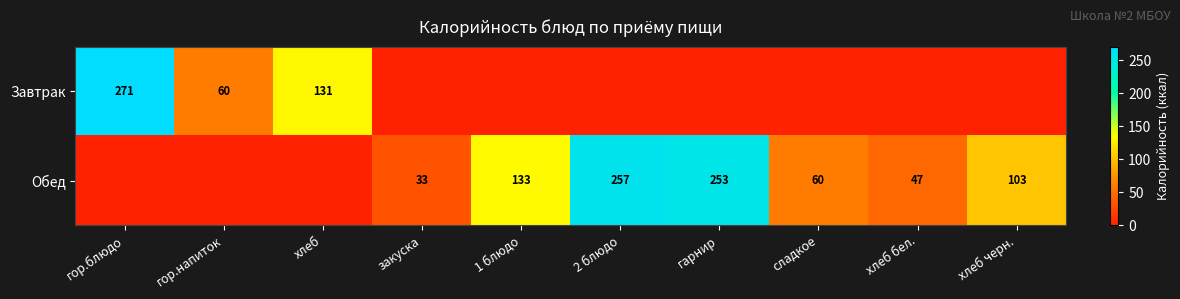

What is the difference between the Обед values at хлеб черн. and сладкое?

43